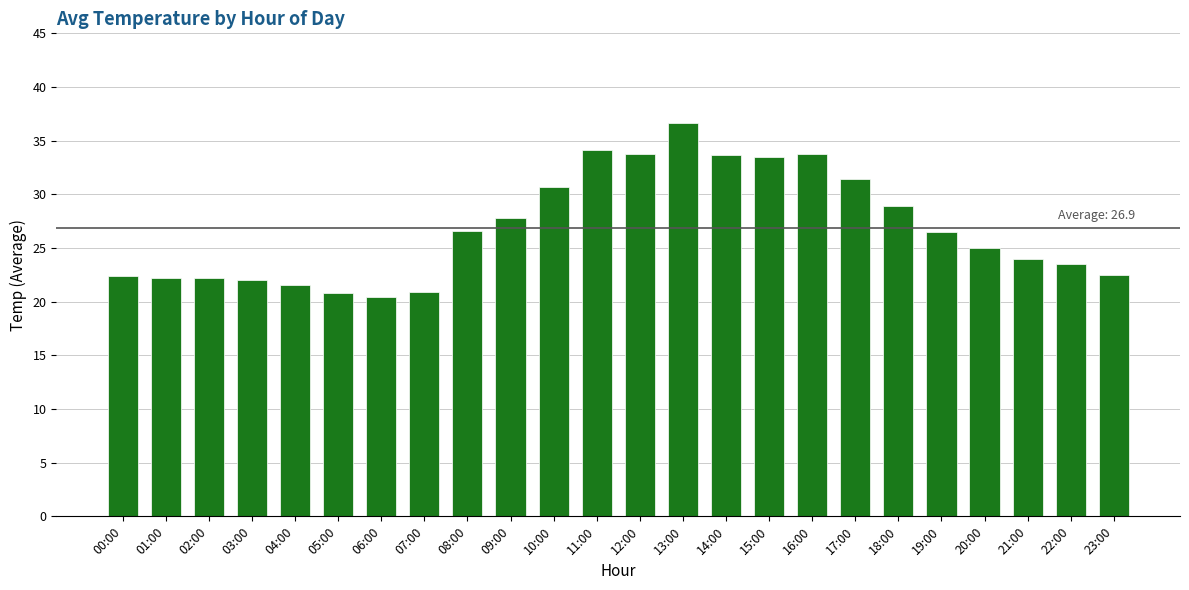

What is the sum of all values?

644.9